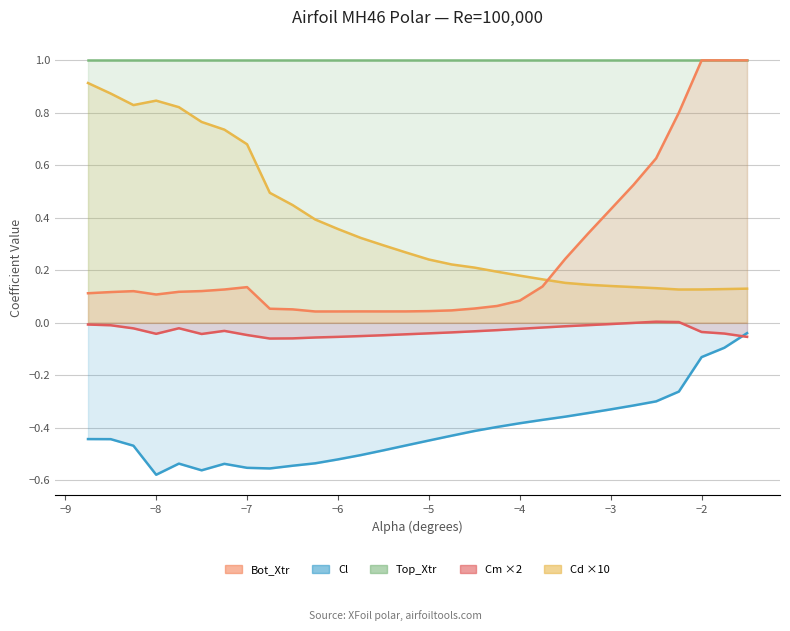

How many interior local valleys does the Cd series have?

1